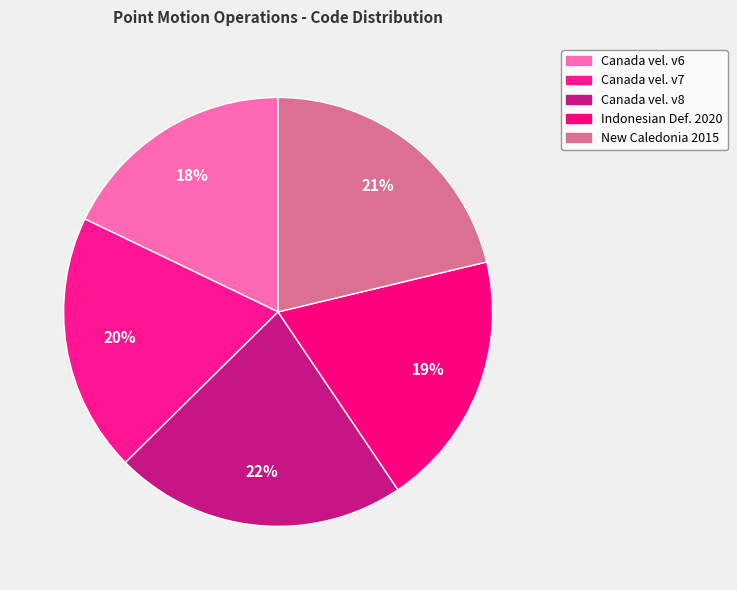

Count the number of slices in the pie.

5